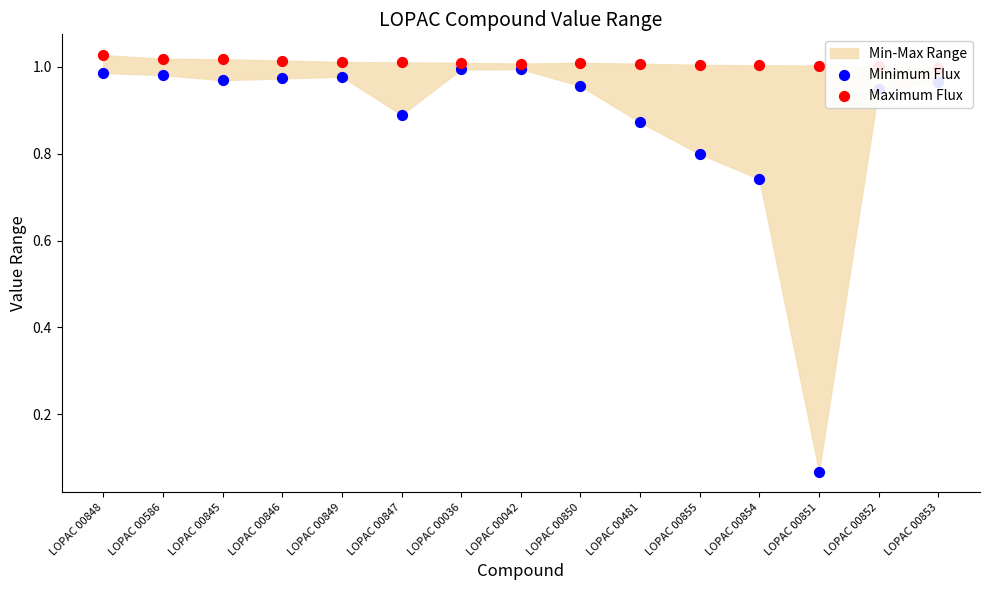

Which series contains the lowest Y value?

Minimum Flux